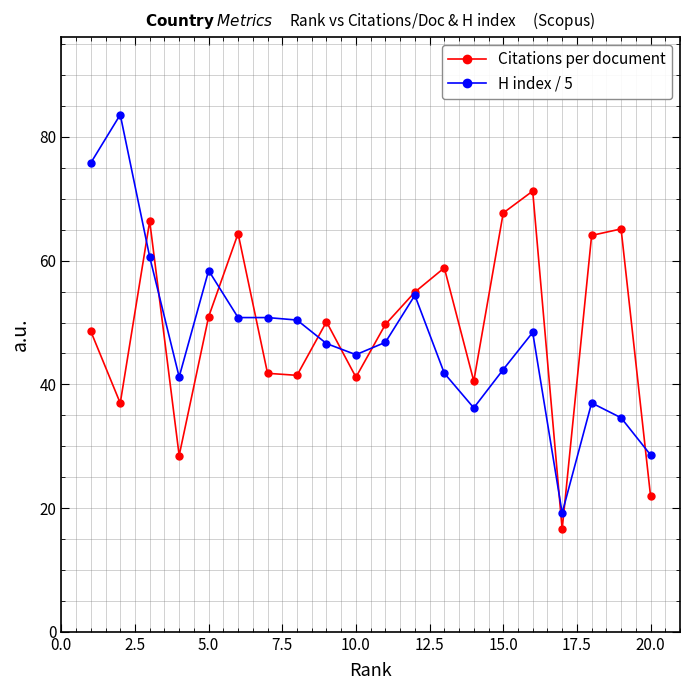

What is the smallest value displayed?

16.6